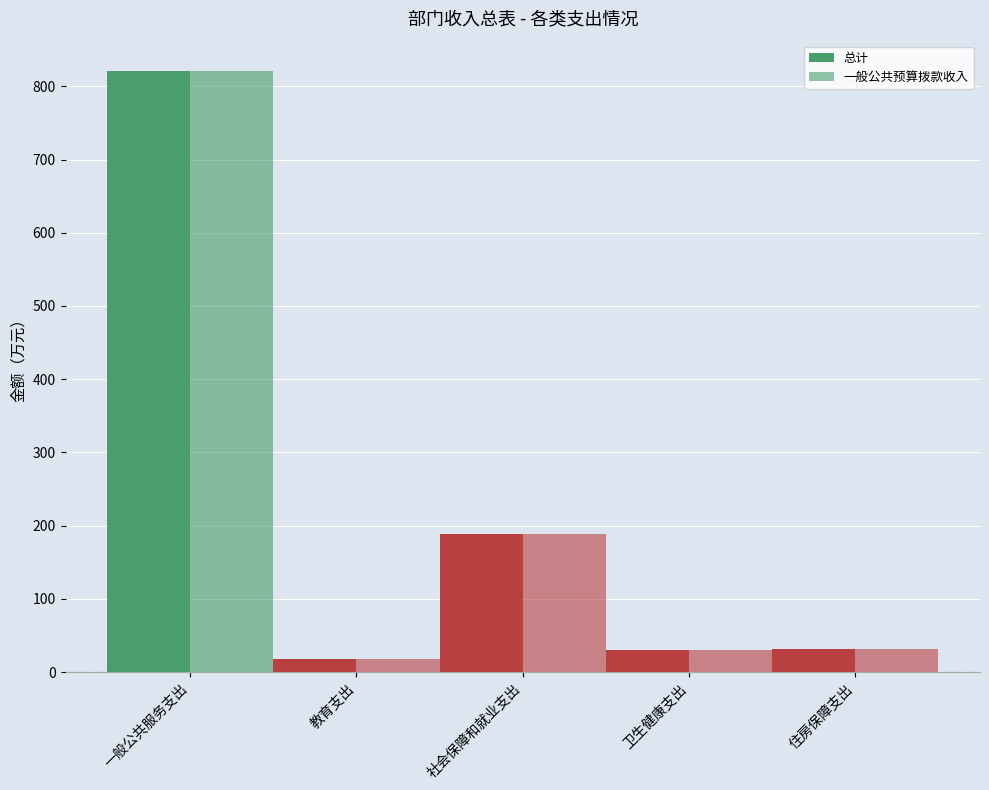

What is the label of the 1st bar from the left?

一般公共服务支出